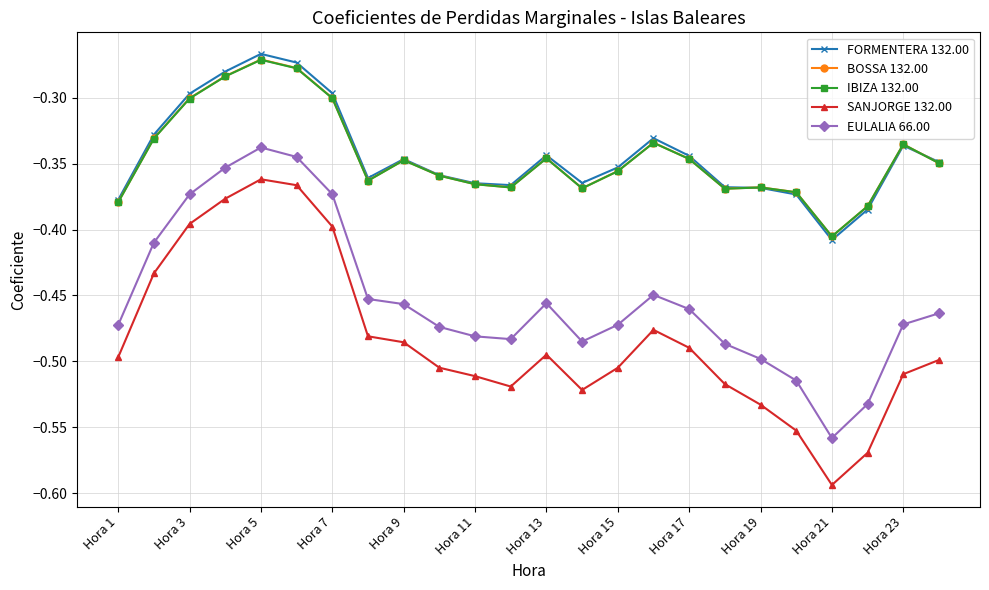

Which series has the widest spread of values?

SANJORGE 132.00